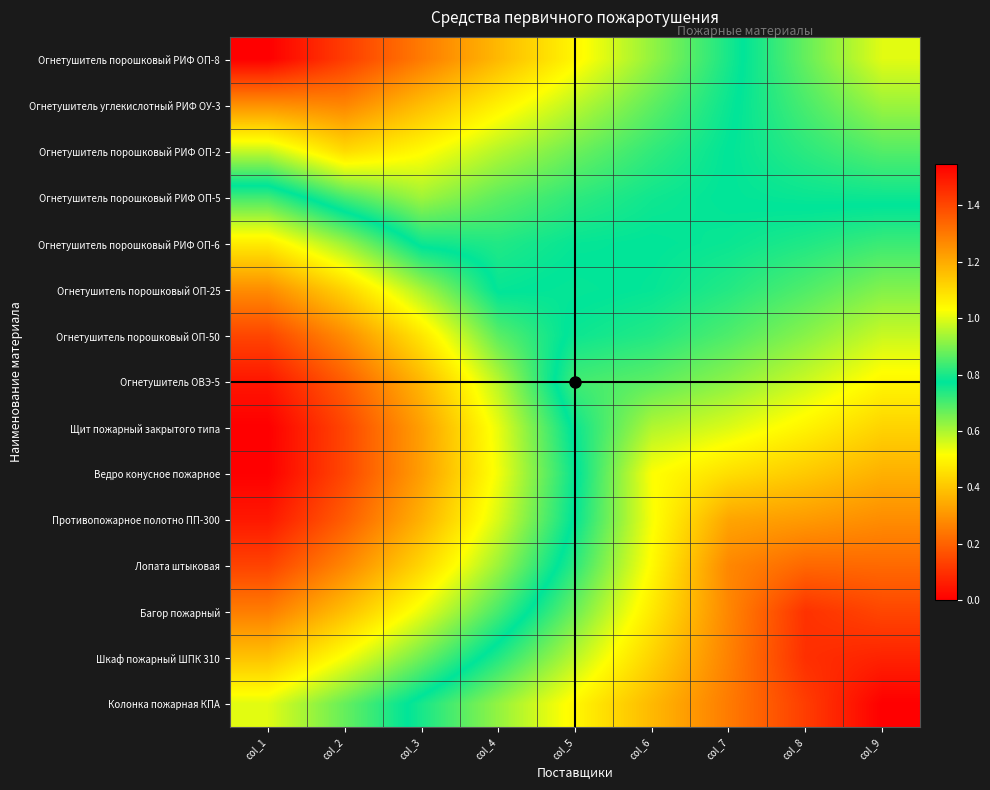

Rank the series at col_1 from highest to lowest value.

Щит пожарный закрытого типа, Ведро конусное пожарное, Огнетушитель ОВЭ-5, Противопожарное полотно ПП-300, Лопата штыковая, Огнетушитель порошковый ОП-50, Багор пожарный, Огнетушитель порошковый ОП-25, Шкаф пожарный ШПК 310, Огнетушитель порошковый РИФ ОП-6, Колонка пожарная КПА, Огнетушитель порошковый РИФ ОП-5, Огнетушитель порошковый РИФ ОП-2, Огнетушитель углекислотный РИФ ОУ-3, Огнетушитель порошковый РИФ ОП-8